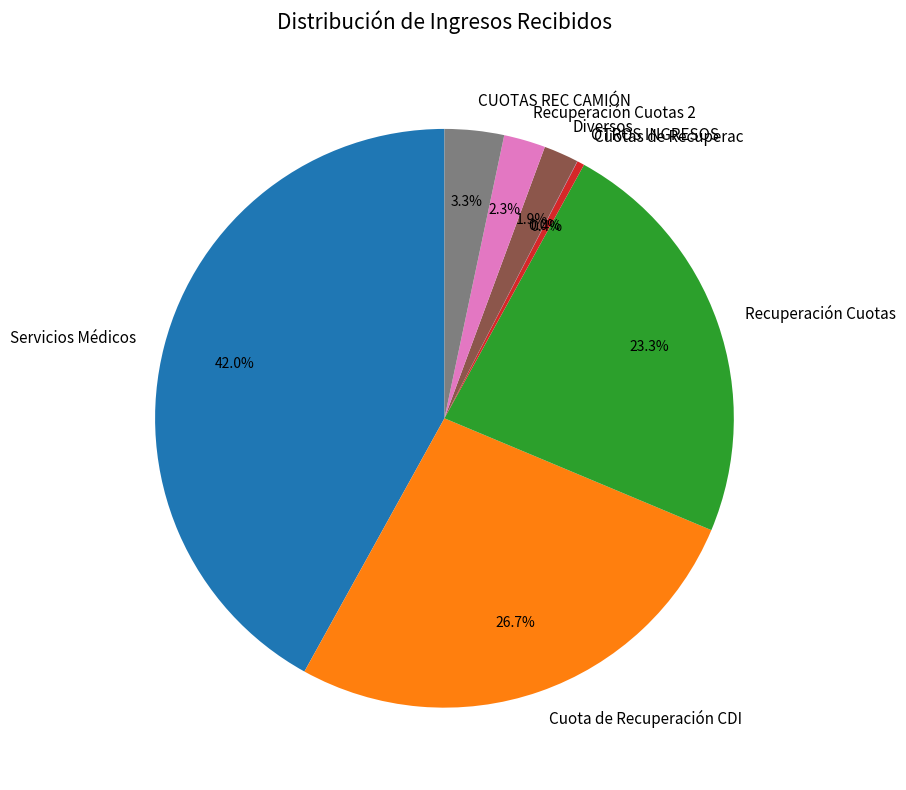

What percentage is the Cuota de Recuperación CDI slice, to the nearest percent?

27%